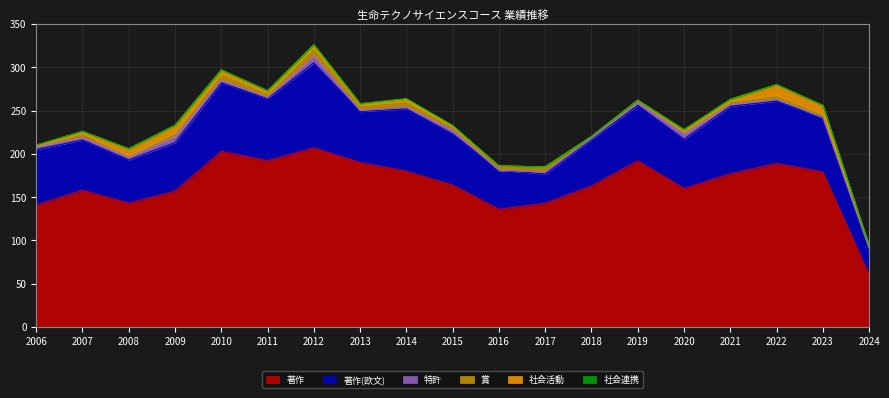

What is the value of the 著作(欧文) point at the 9th from the left?

72